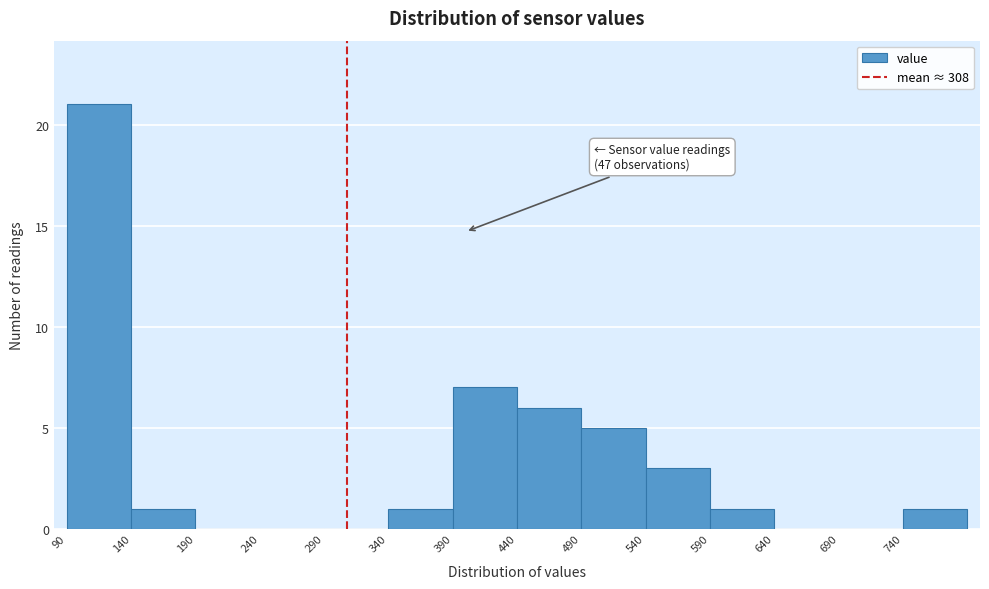

Over which range of the x-axis is the bar tallest?

90 to 140